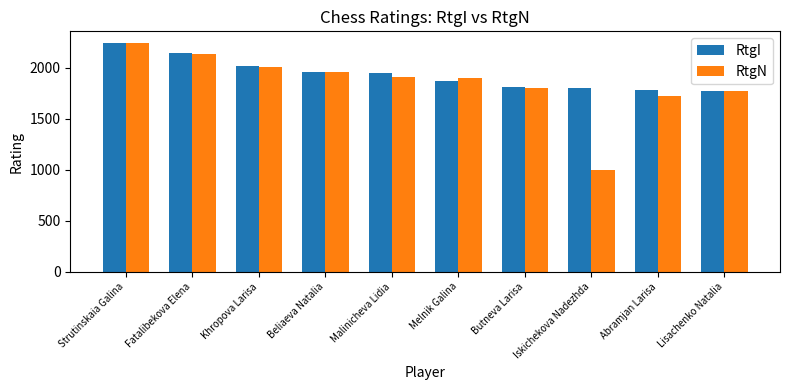

What is the greatest value displayed?

2243